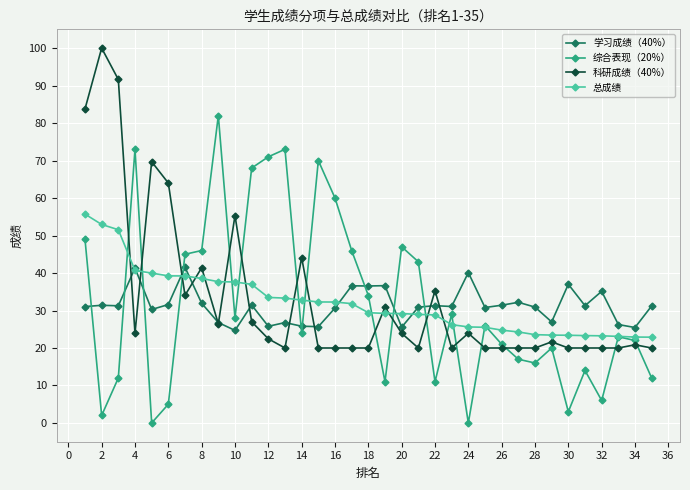

True or false: 学习成绩（40%） and 综合表现（20%） cross at least once.

True